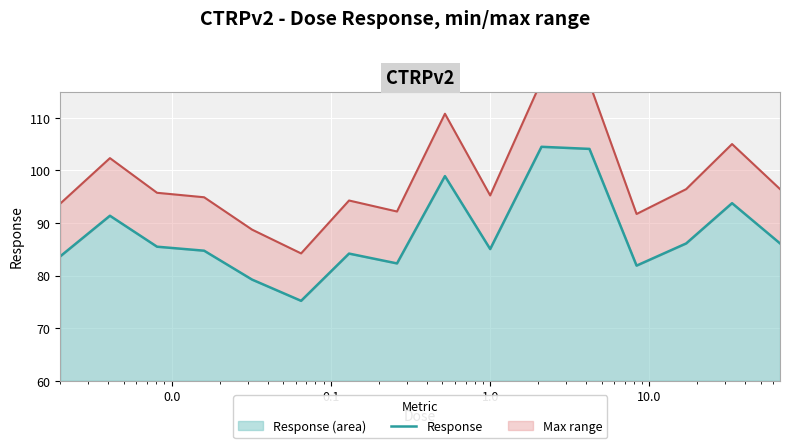

What is the highest value of the Response (area) series?

104.5